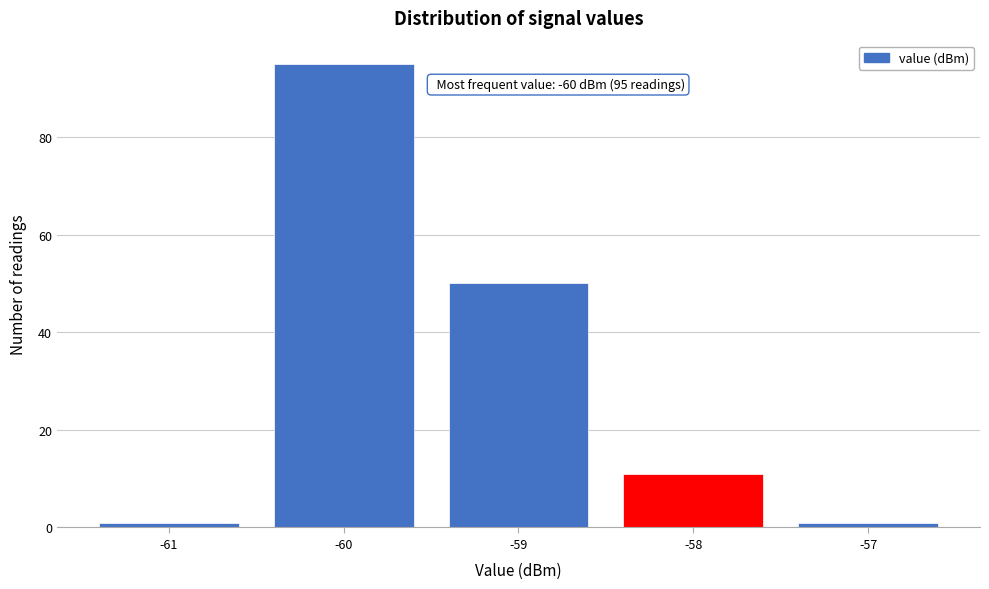

Reading right to left, extract all data points from this chart.

1	11	50	95	1